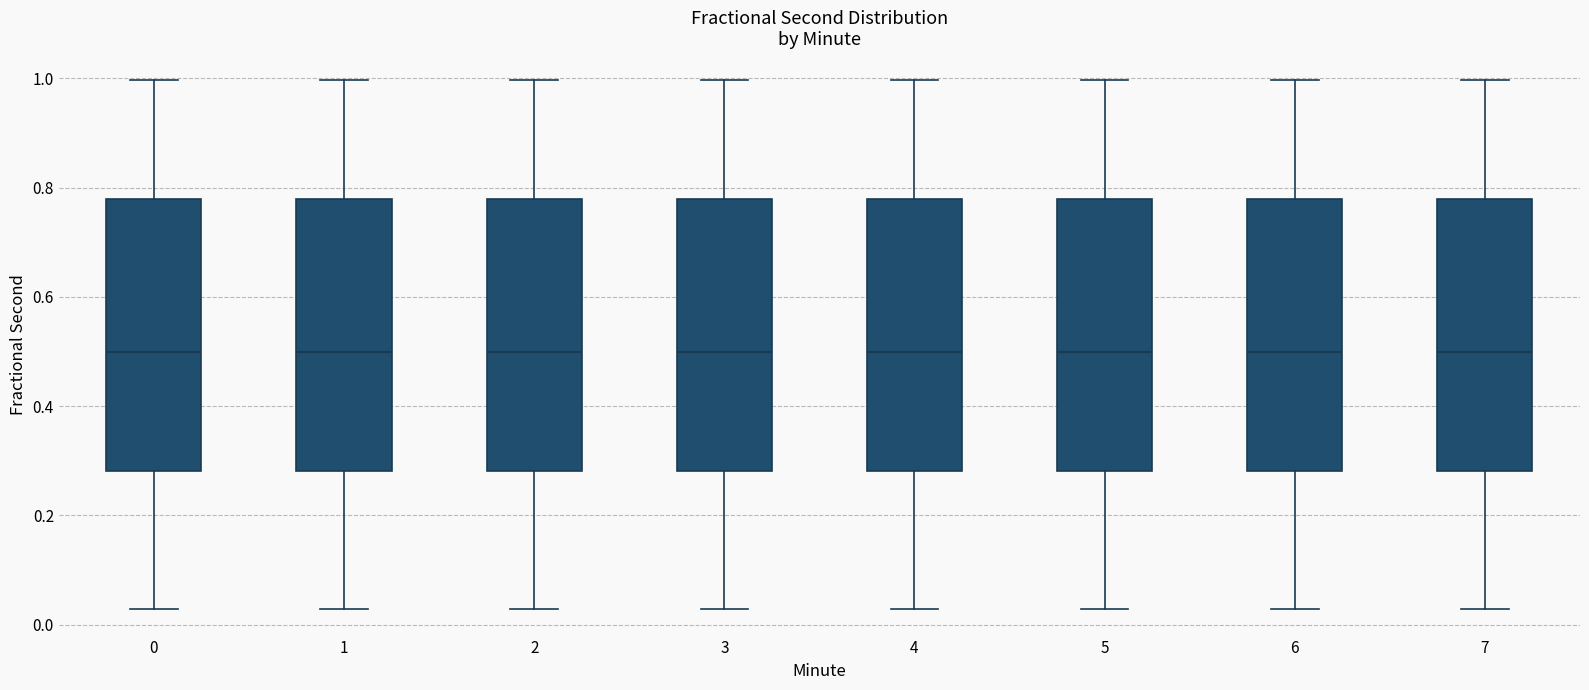

Reading left to right, transcribe this box plot: for each box, give where its median line is, the range the box spans, and where its two whiskers end, as read against the y-axis. The values are not printed on the chart, so give them approximately, as read against the axis.

0: median 0.50, box 0.28 to 0.78, whiskers 0.02 to 1.00
1: median 0.50, box 0.28 to 0.78, whiskers 0.02 to 1.00
2: median 0.50, box 0.28 to 0.78, whiskers 0.02 to 1.00
3: median 0.50, box 0.28 to 0.78, whiskers 0.02 to 1.00
4: median 0.50, box 0.28 to 0.78, whiskers 0.02 to 1.00
5: median 0.50, box 0.28 to 0.78, whiskers 0.02 to 1.00
6: median 0.50, box 0.28 to 0.78, whiskers 0.02 to 1.00
7: median 0.50, box 0.28 to 0.78, whiskers 0.02 to 1.00